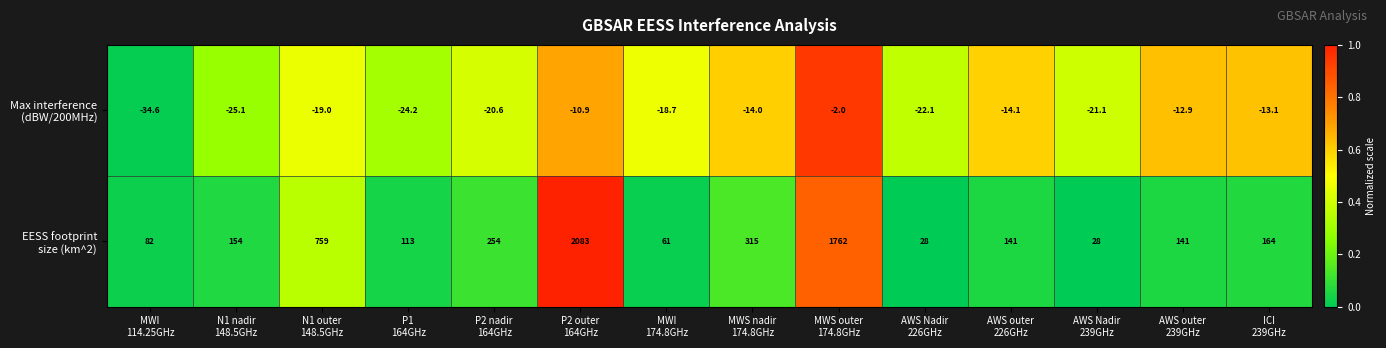

What is the minimum value shown in the chart?

-34.6